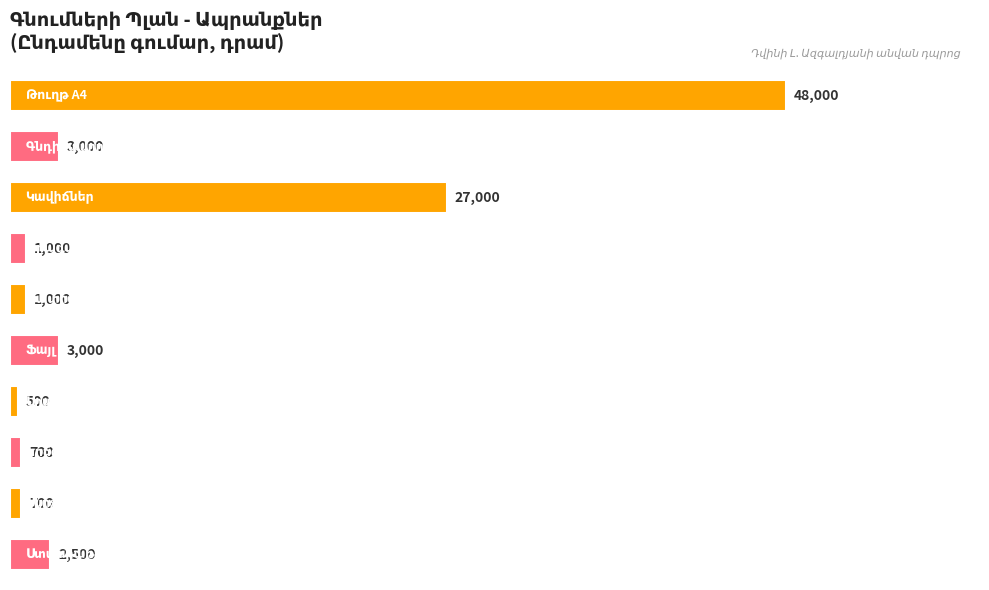

Does the chart contain any negative values?

No